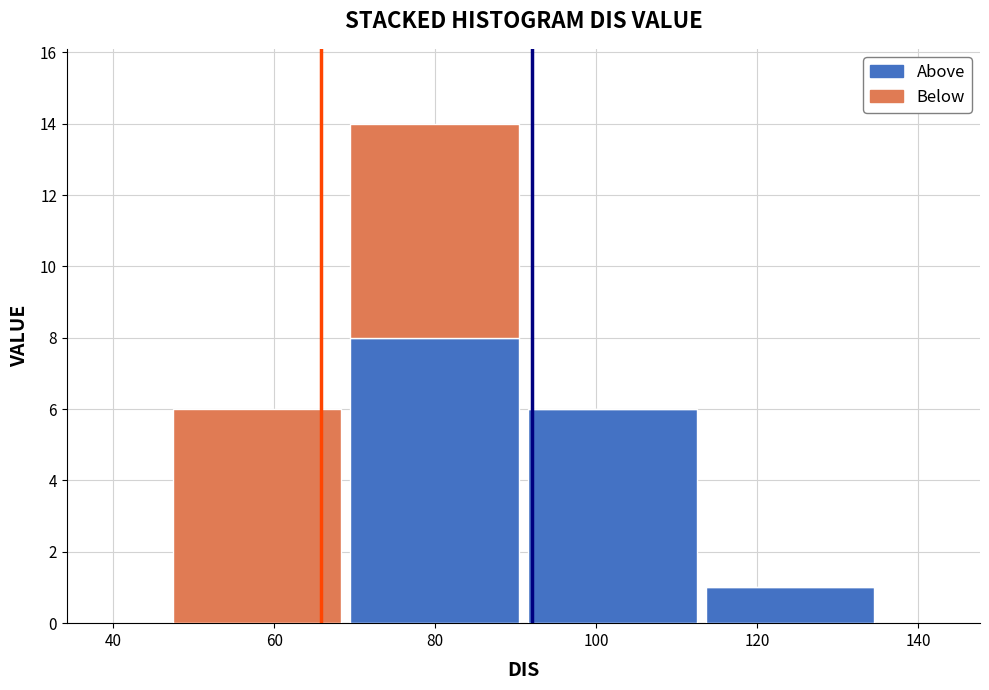

Reading left to right, transcribe this chart: for each stacked bar, give the range it covers on the x-axis and its total height. Neither the bar edges nor the heights are printed on the chart, so give them approximately, as read against the axes.

46 to 68: 6
68 to 90: 14
90 to 114: 6
114 to 136: 1